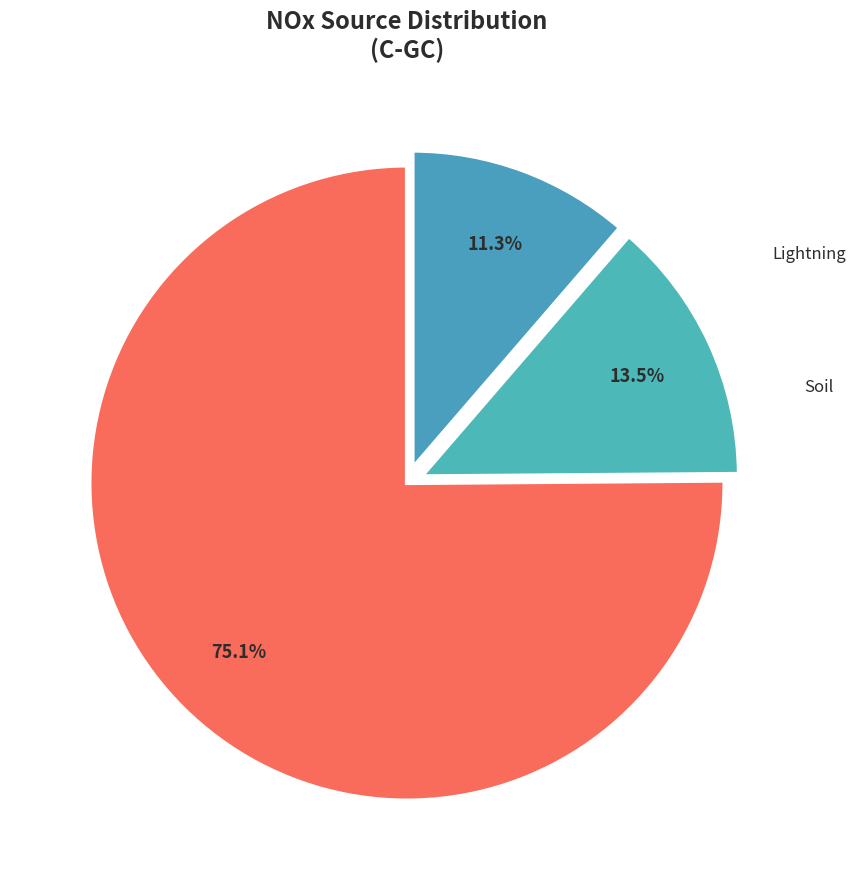

Is there any slice that represents more than half of the pie?

Yes